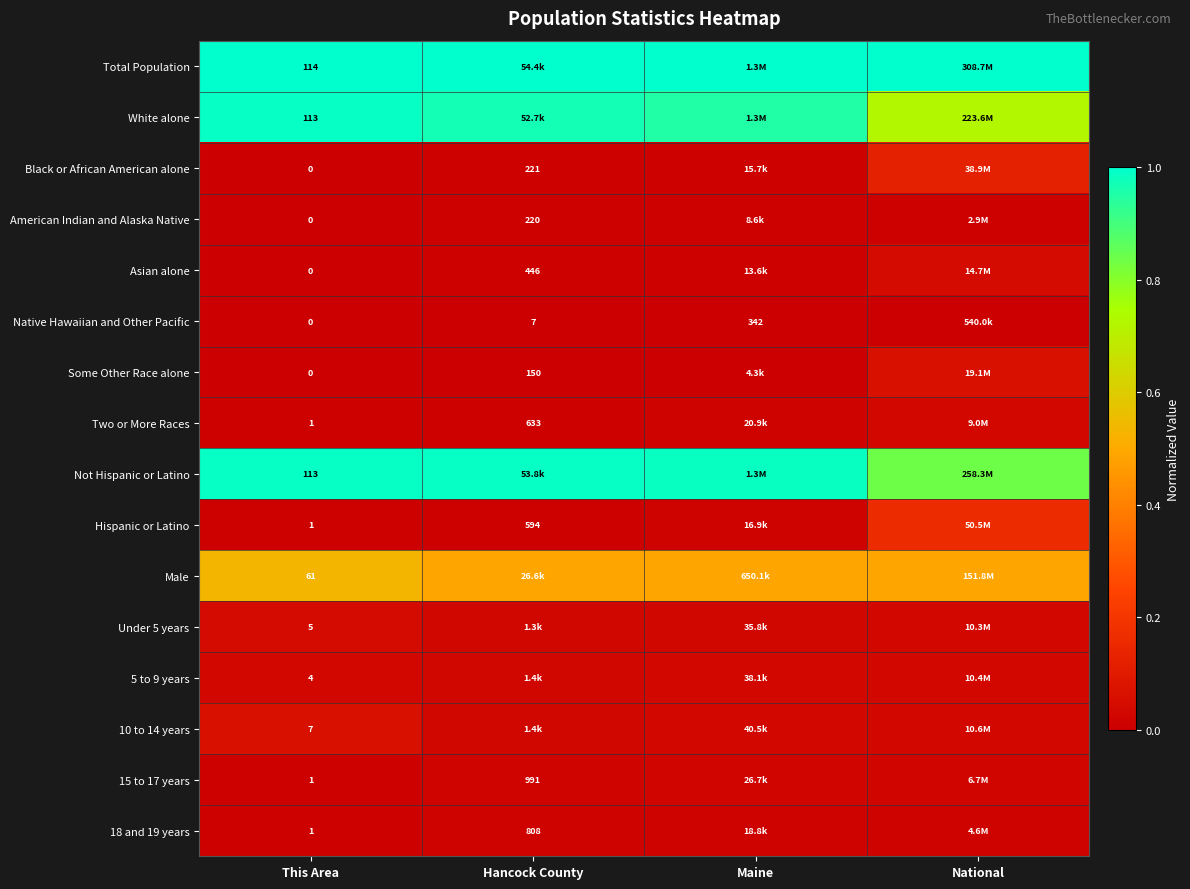

The American Indian and Alaska Native series shows 0.0 at Maine. True or false?

False